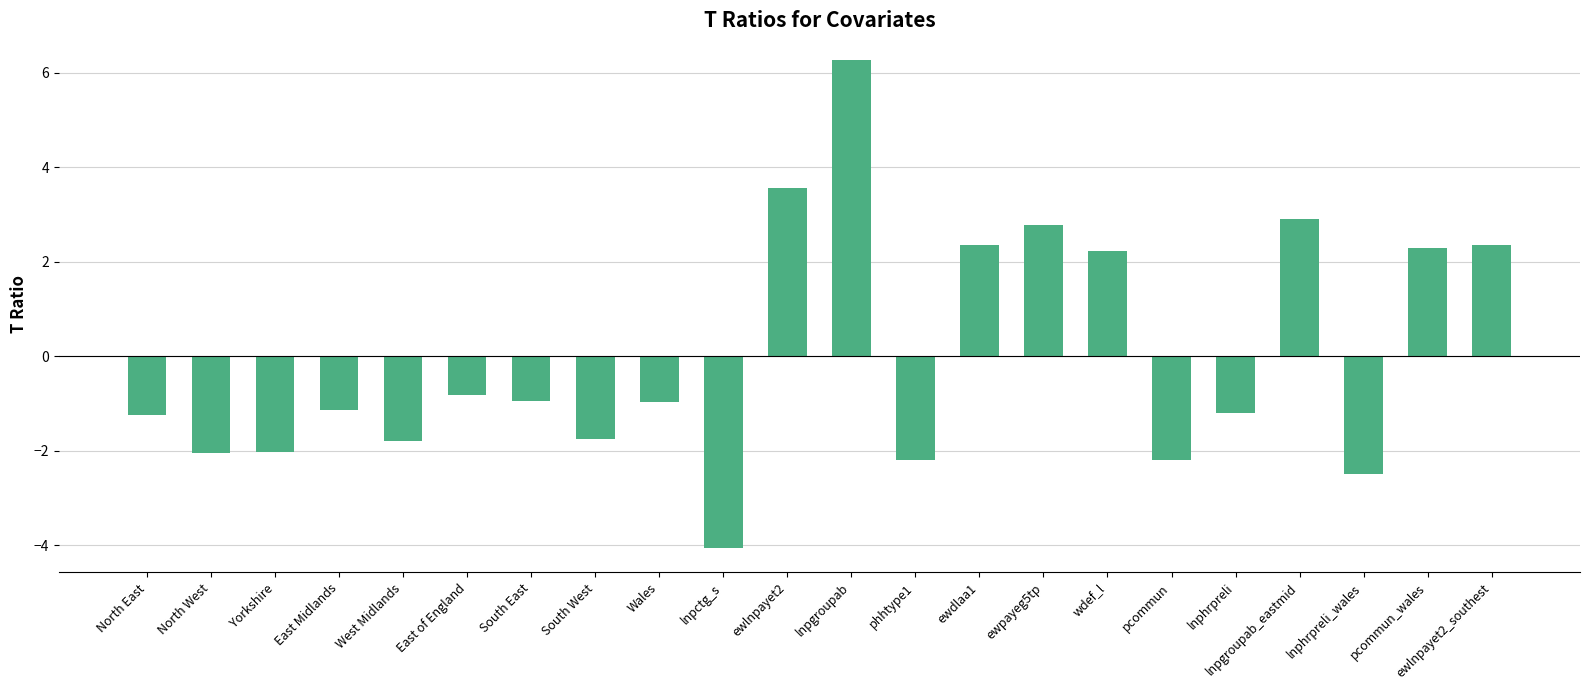

Count the number of data series in this chart.

1